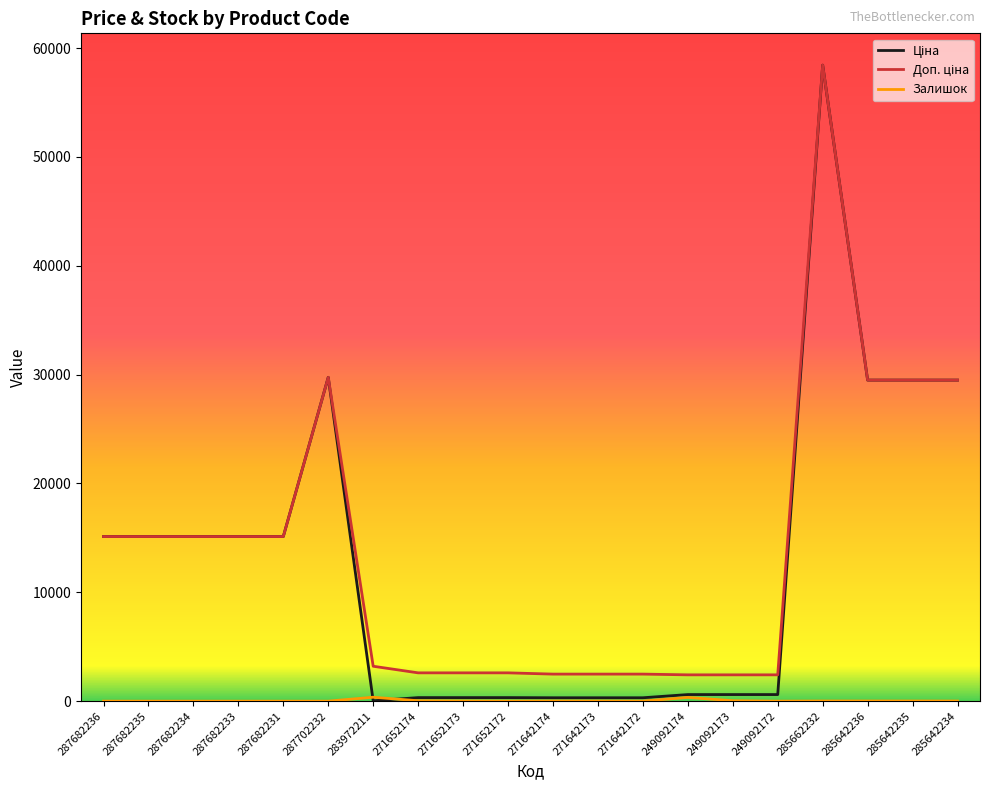

At which category is the sum across all series the highest?

285662232